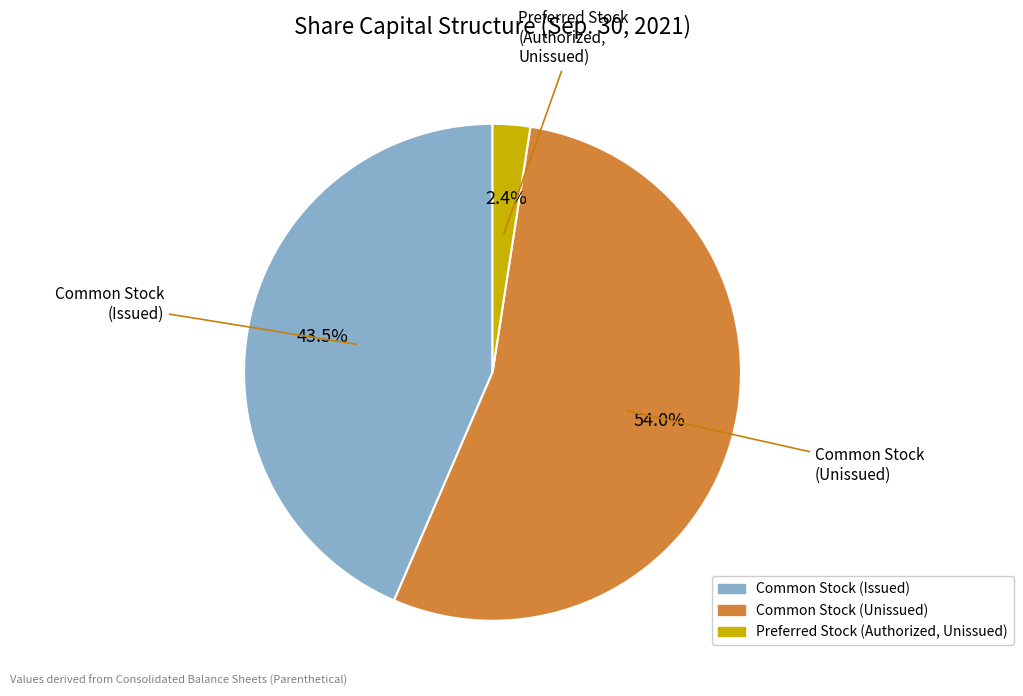

Is there a majority slice in this chart?

Yes